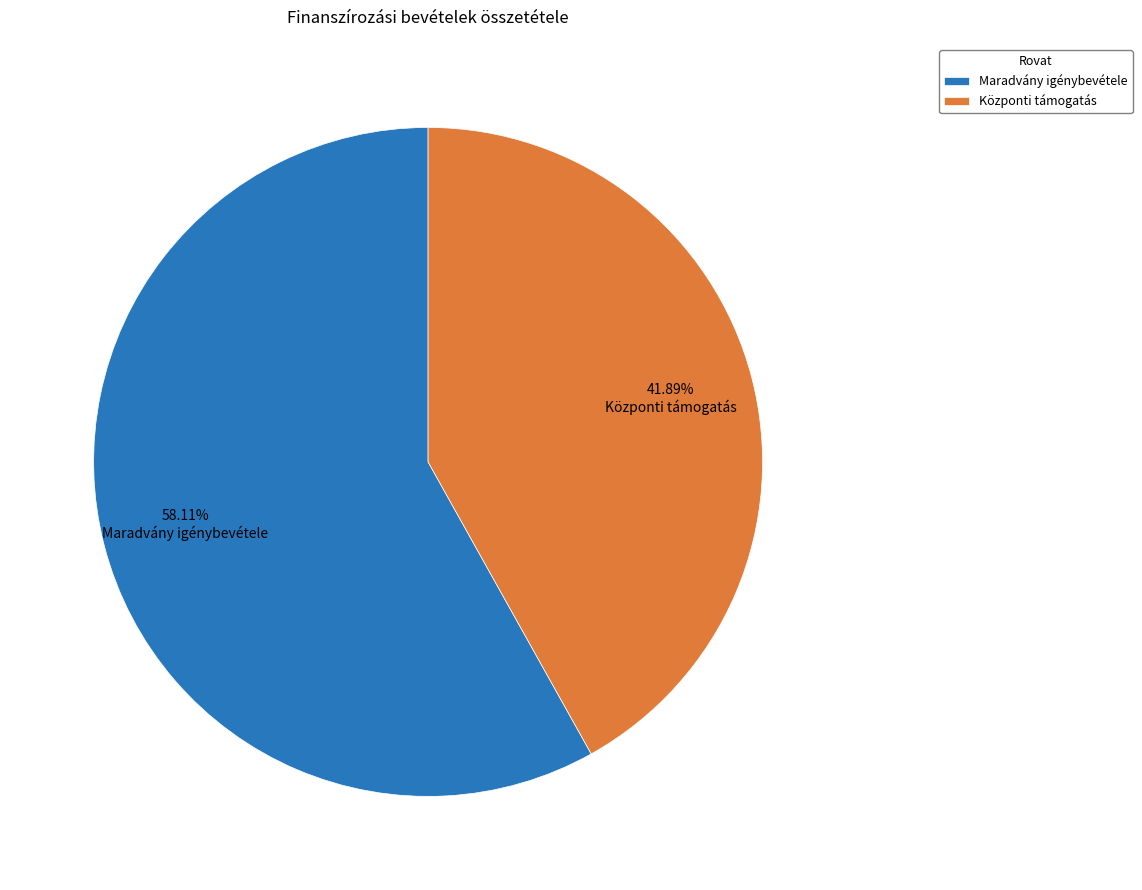

How many segments does this pie chart have?

2